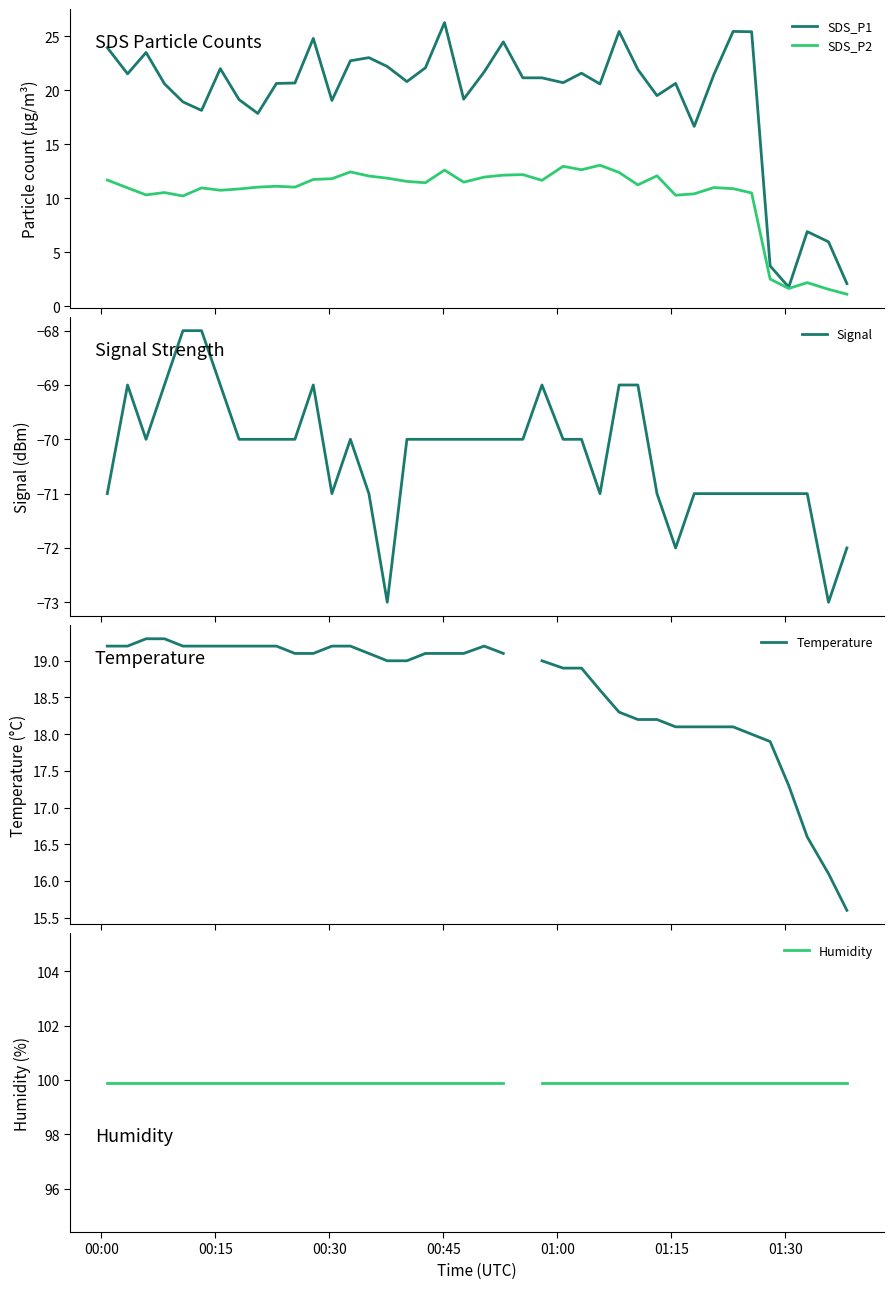

True or false: Signal and Humidity intersect in this chart.

False